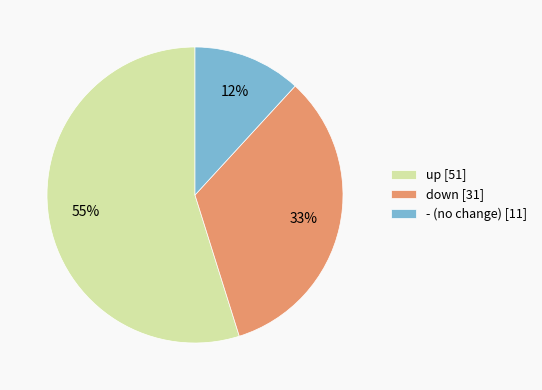

Which slice is the largest?

up